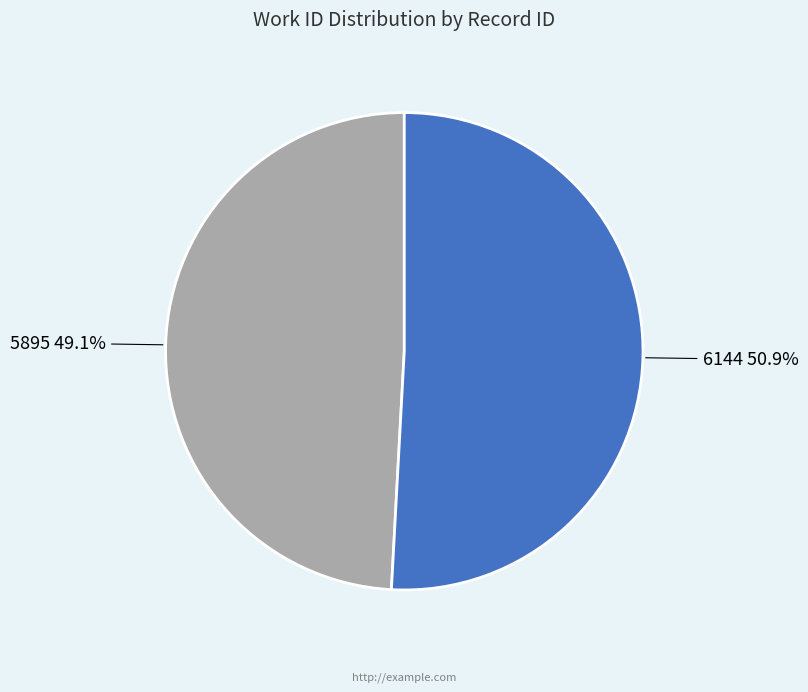

To the nearest percent, what percentage of the pie is 5895?

49%